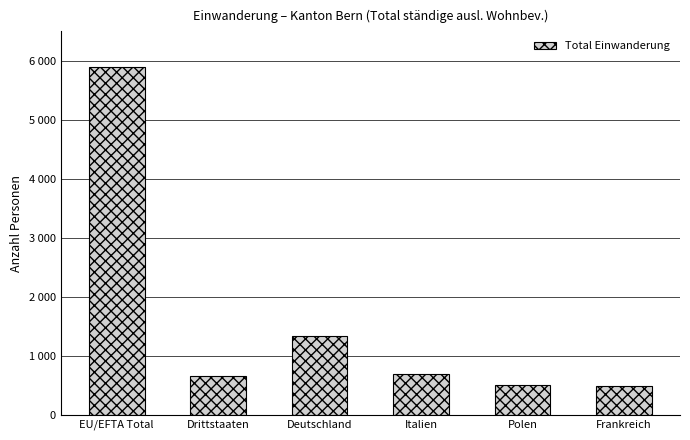

Are the bars grouped side by side (vs. stacked)?

No